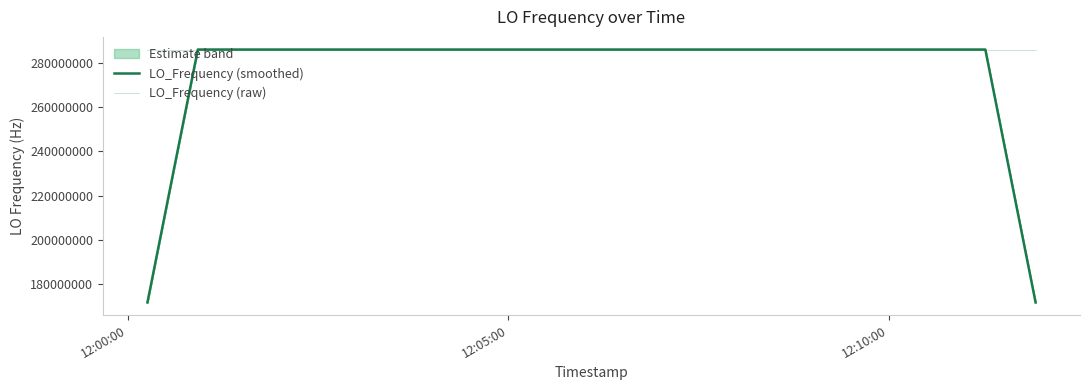

After their last crossing, which series has the higher values: LO_Frequency (smoothed) or LO_Frequency (raw)?

LO_Frequency (raw)